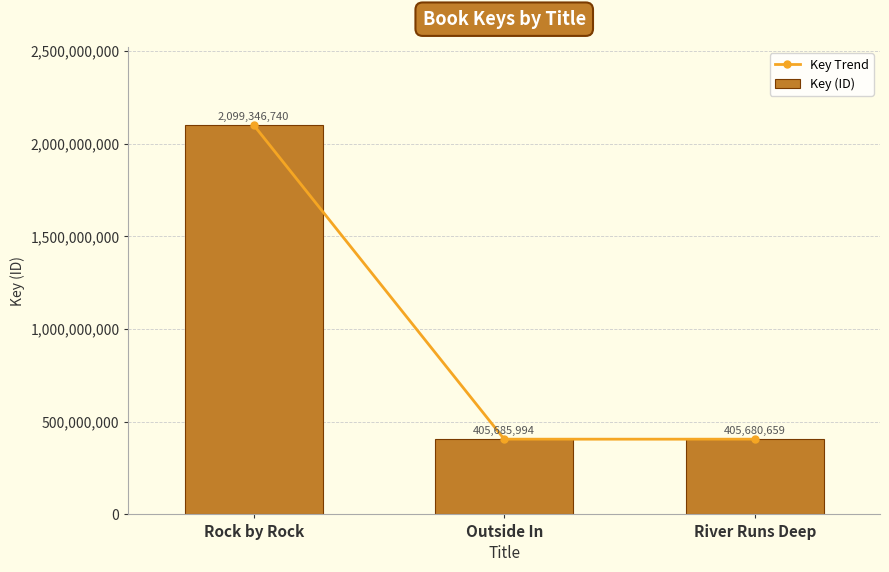

True or false: Key Trend has a value of 603158152 at Outside In.

False